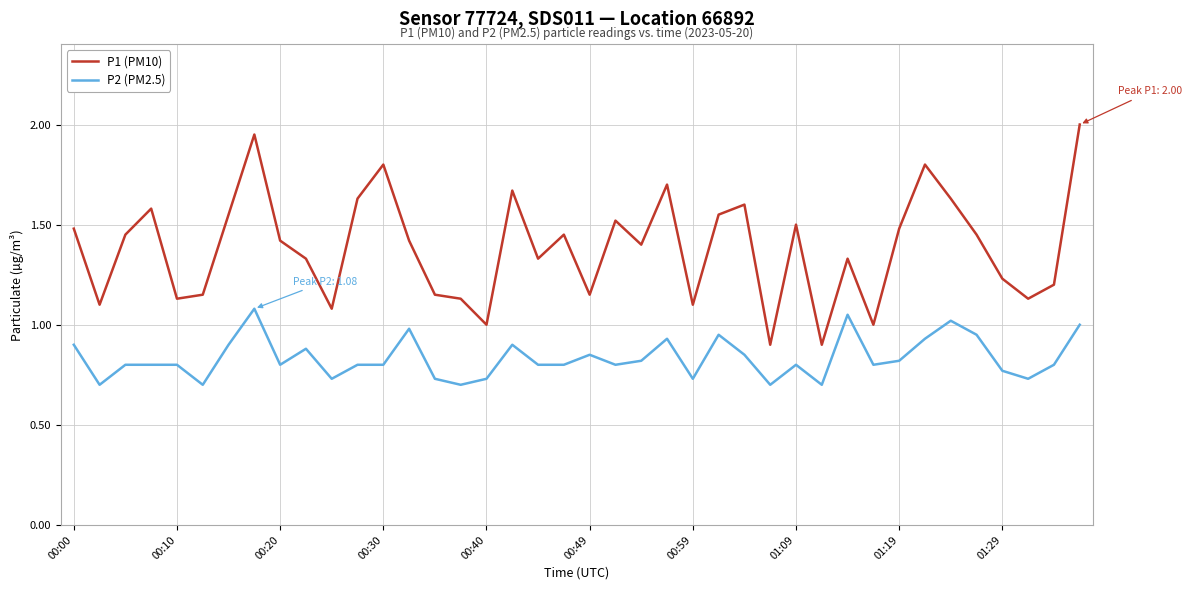

What is the greatest value displayed?

2.0